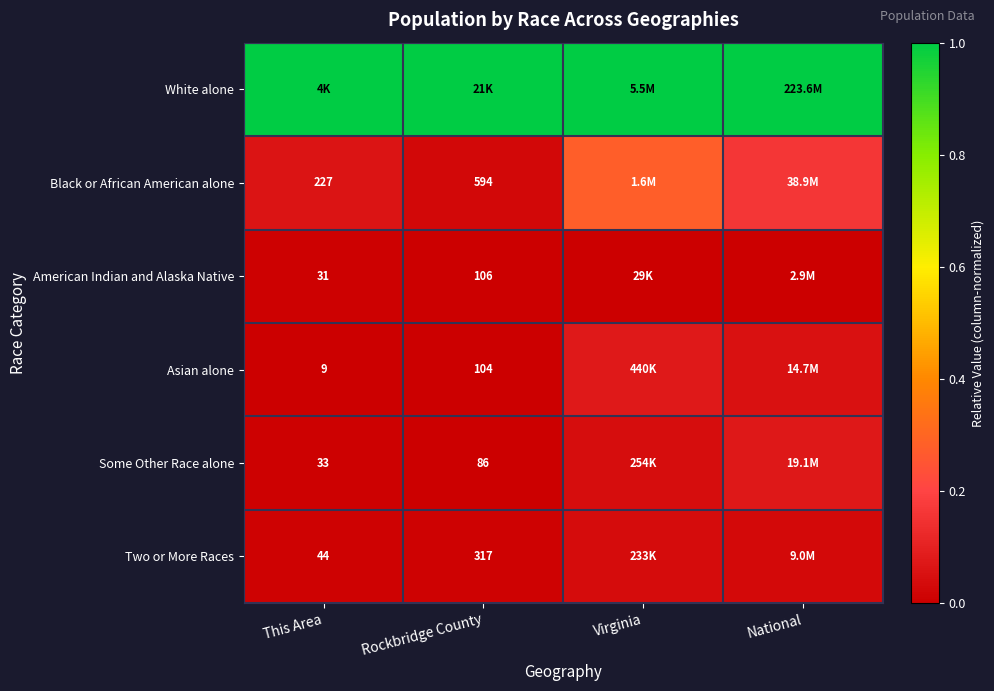

The value of American Indian and Alaska Native at National is 0.0. True or false?

True